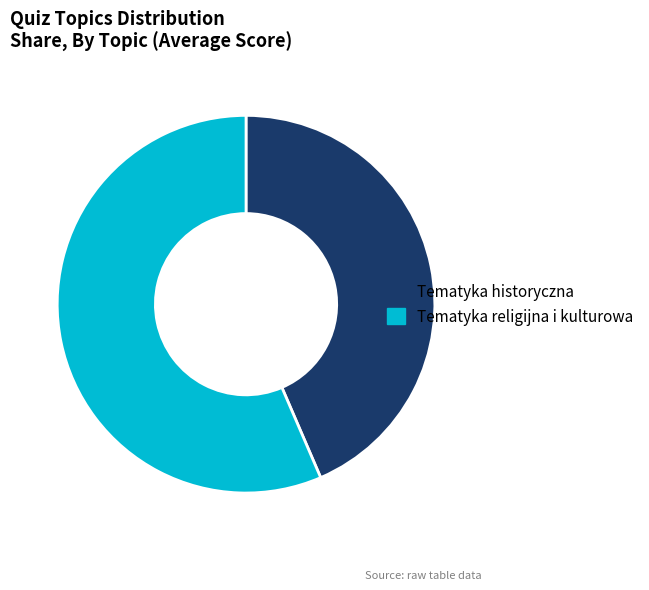

Count the number of slices in the pie.

2